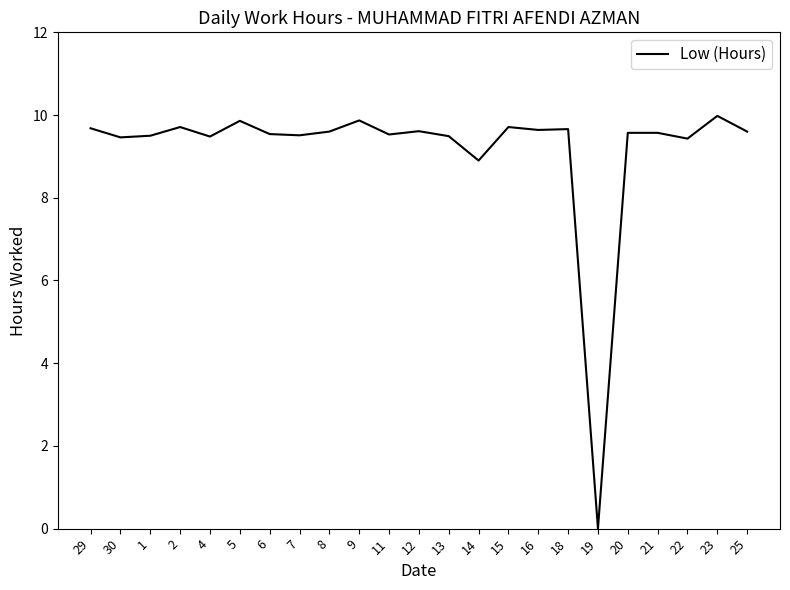

What is the difference between the maximum and minimum values?

10.0